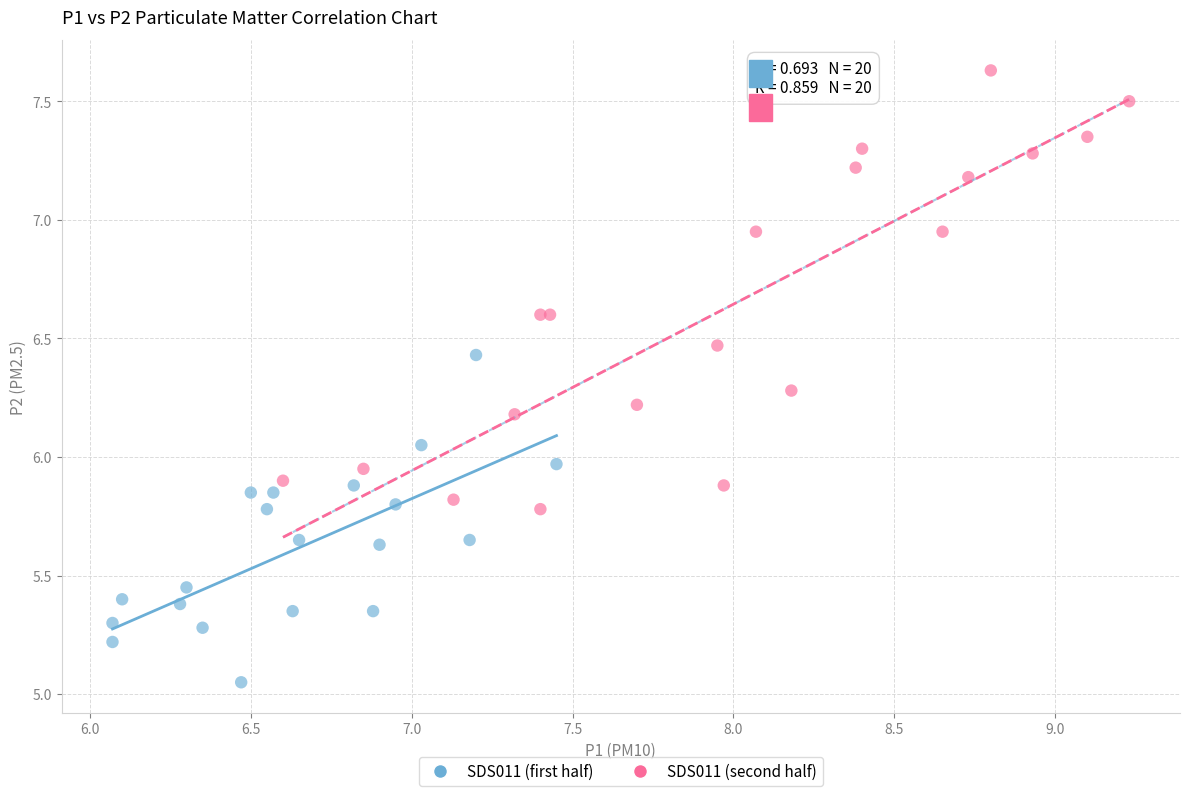

Which series contains the highest Y value?

SDS011 (second half)